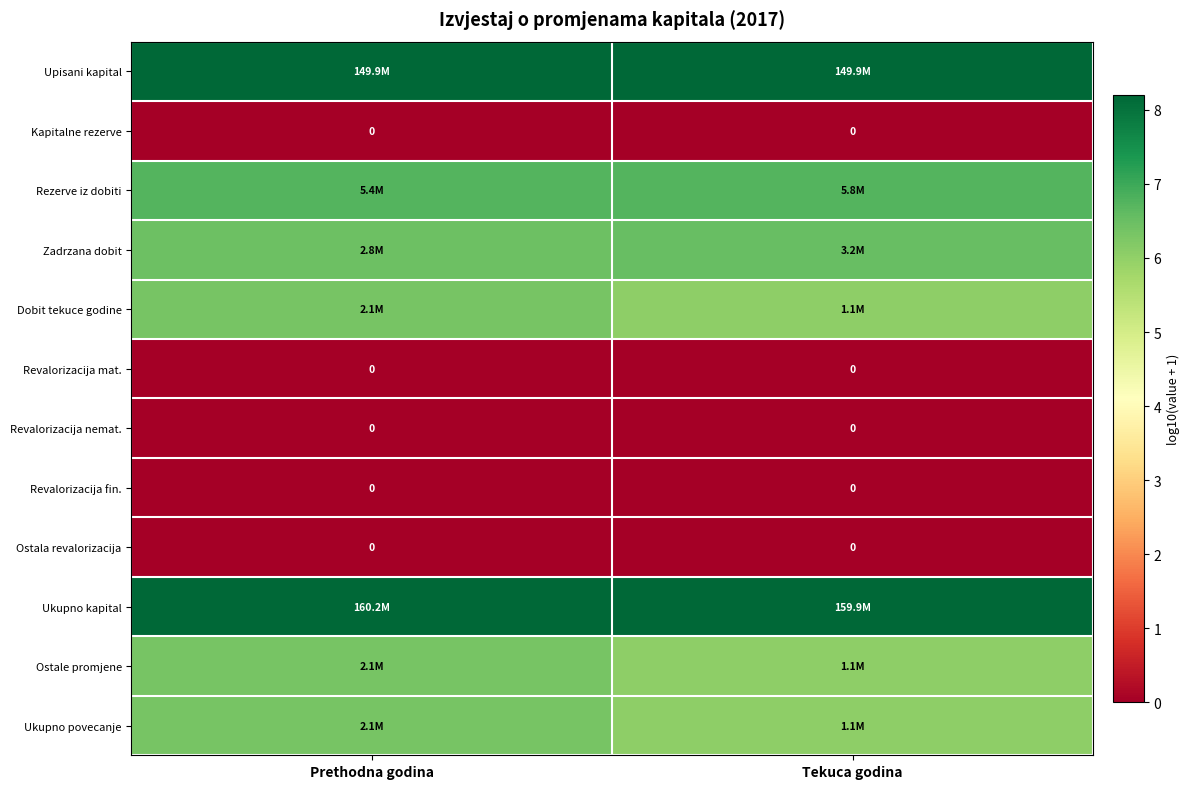

Rank the categories by Ostala revalorizacija value from highest to lowest.

Prethodna godina, Tekuca godina